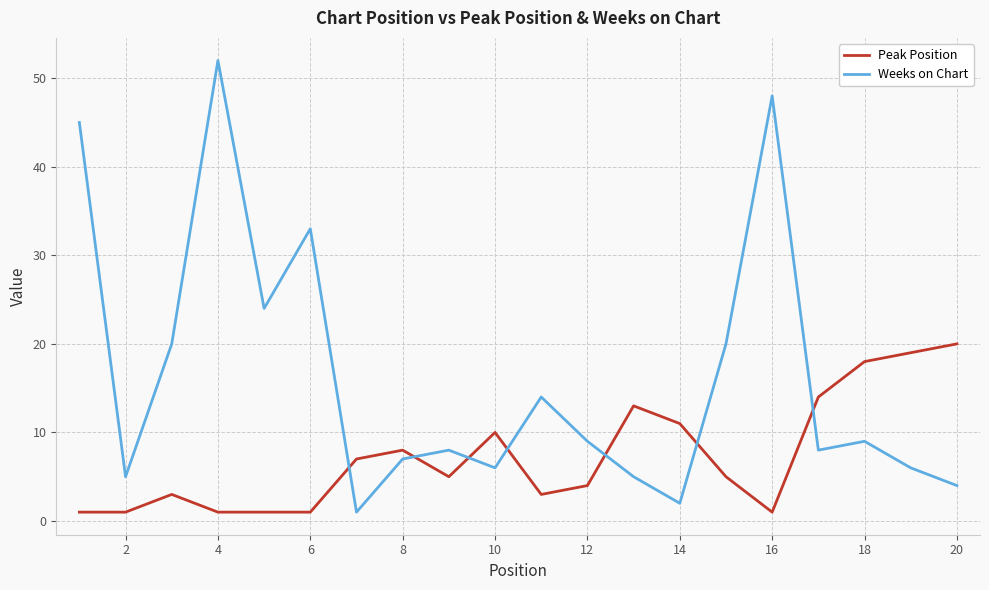

What is the lowest value of the Weeks on Chart series?

1